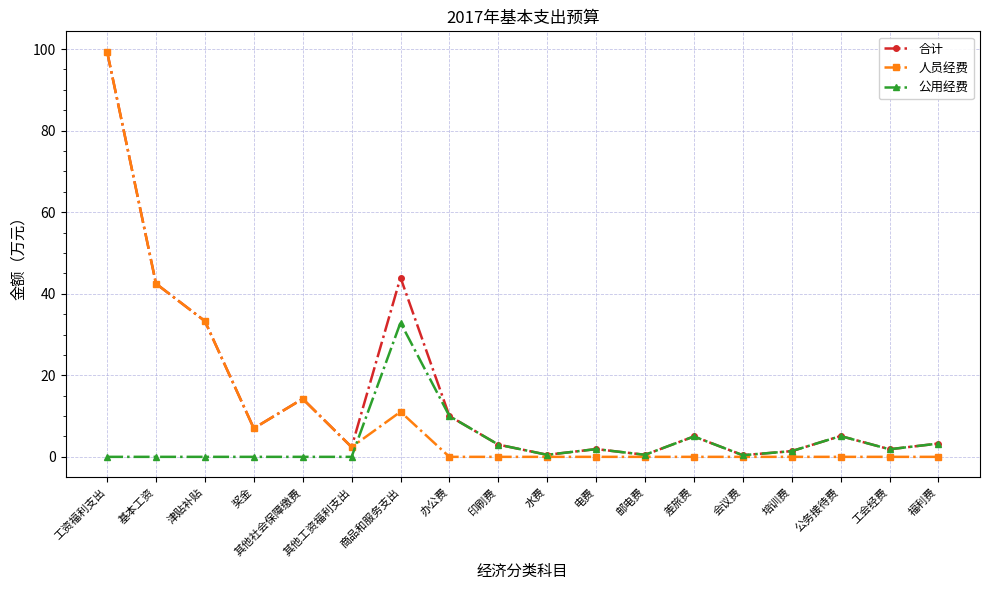

Where is the first local minimum for 合计?

奖金